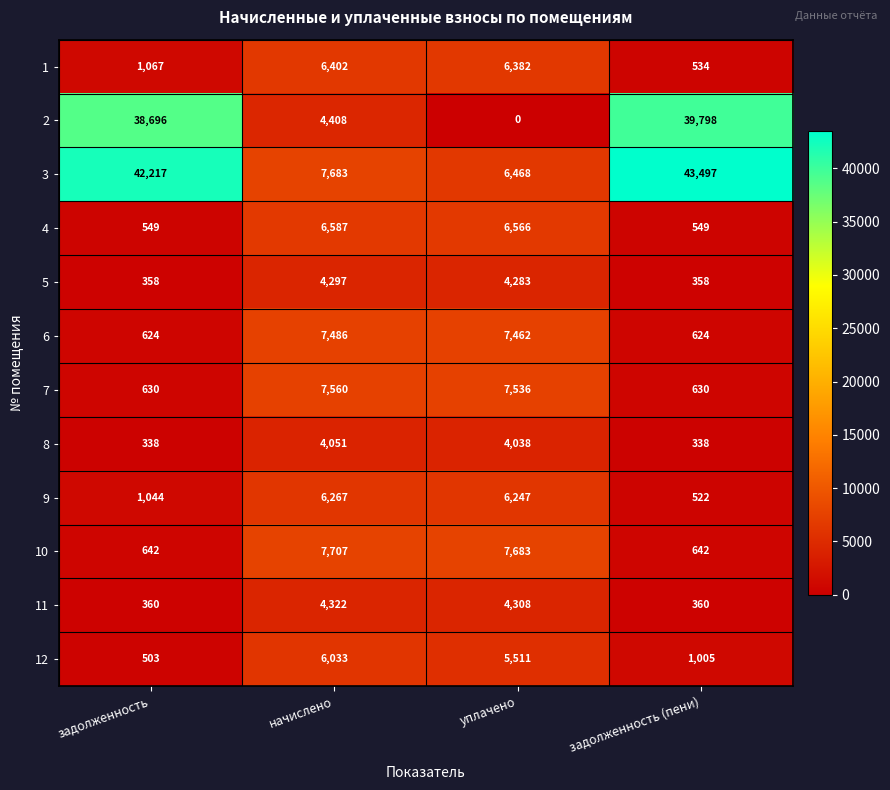

What is the average value of the 12 series?

3263